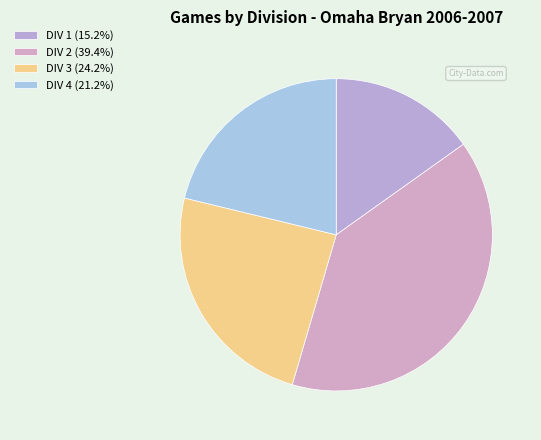

To the nearest percent, what is the average slice percentage?

25%